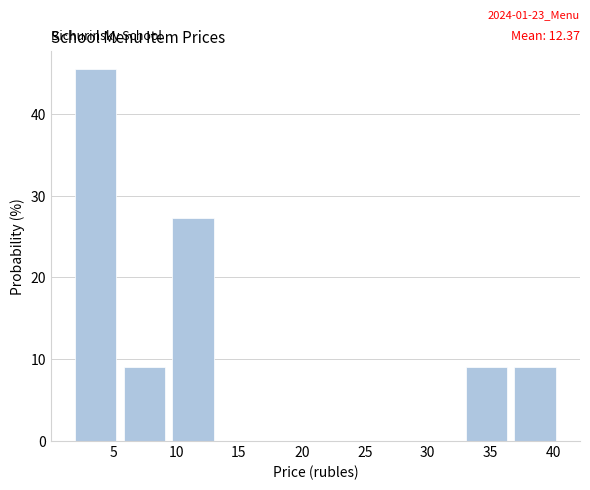

Over which range of the x-axis is the bar tallest?

2.0 to 6.0